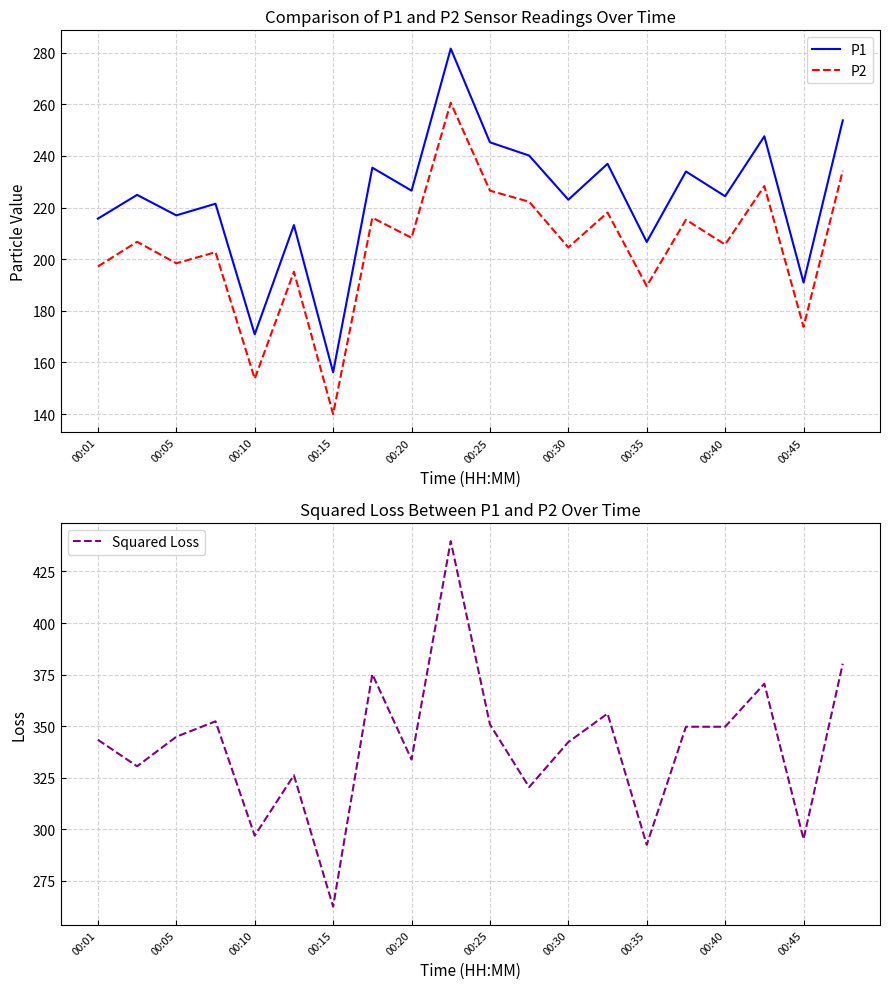

What are all the series names shown in the legend?

P1, P2, Squared Loss